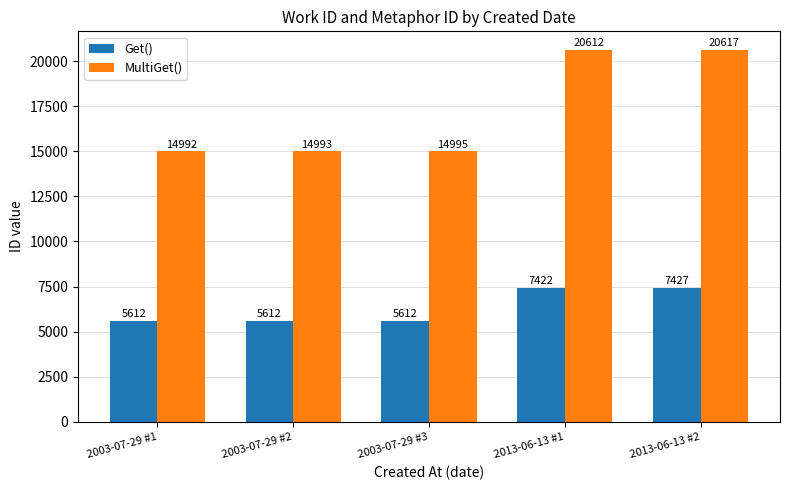

What is the maximum value shown in the chart?

20617